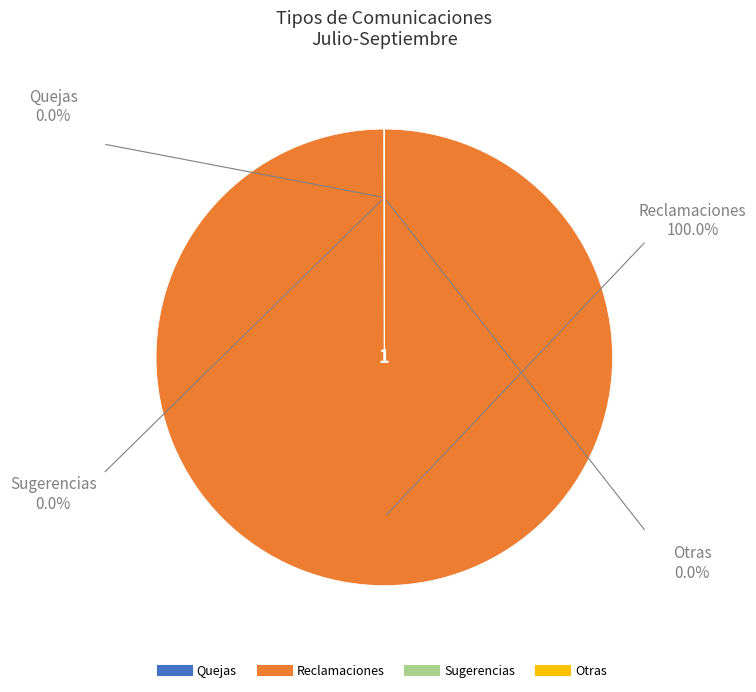

Which slice is the largest?

Reclamaciones